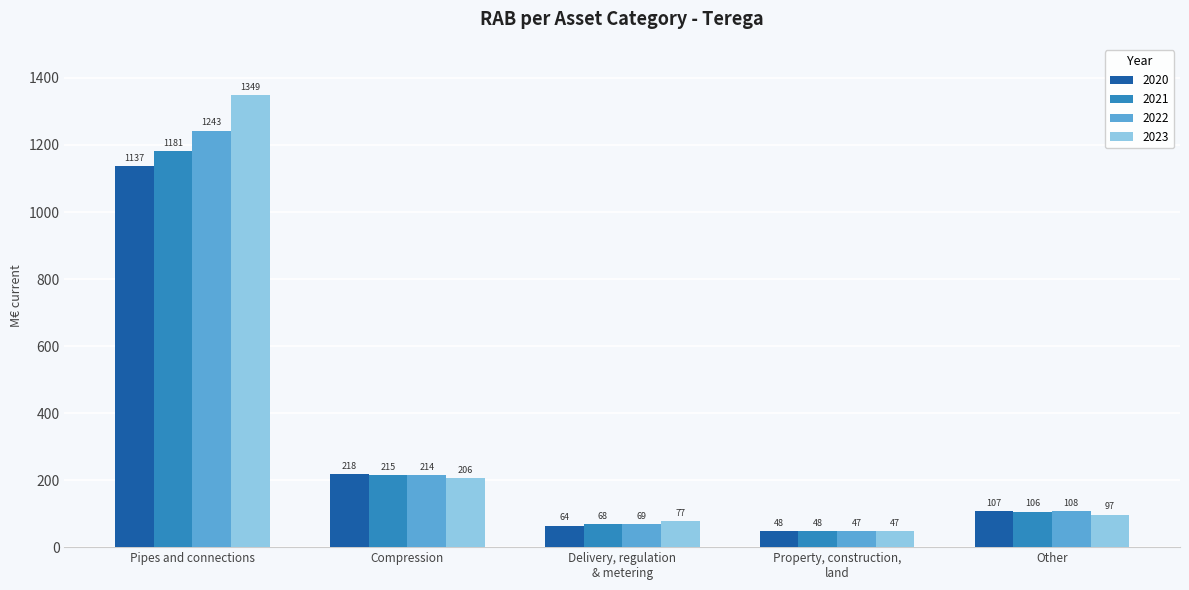

What is the total value across all series at Pipes and connections?

4910.2